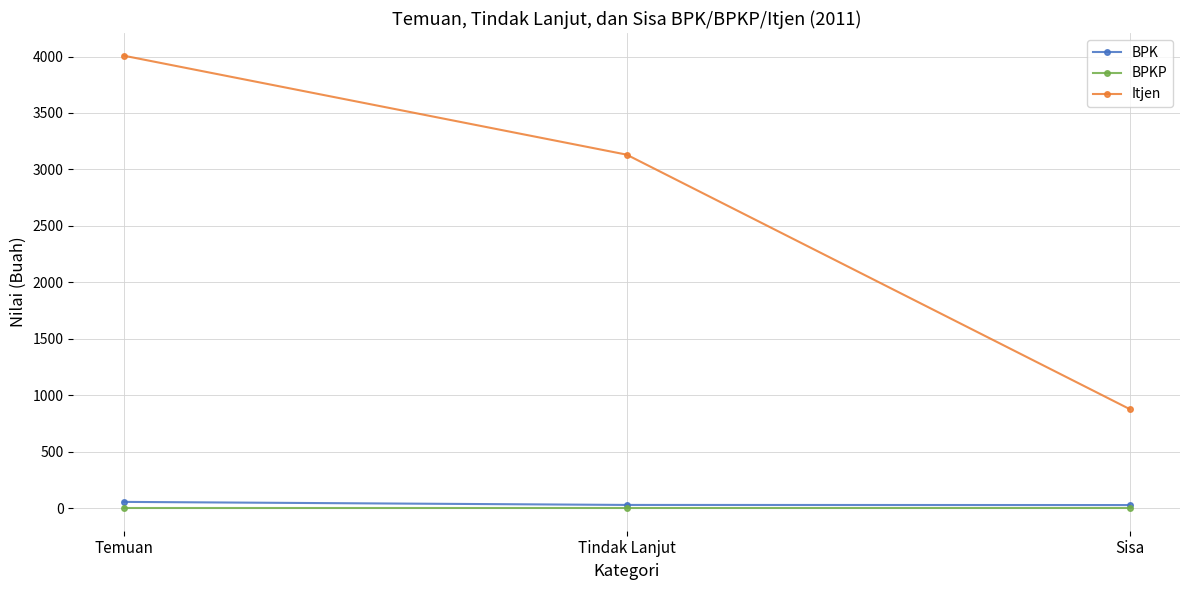

The value of BPK at Temuan is 55. True or false?

True